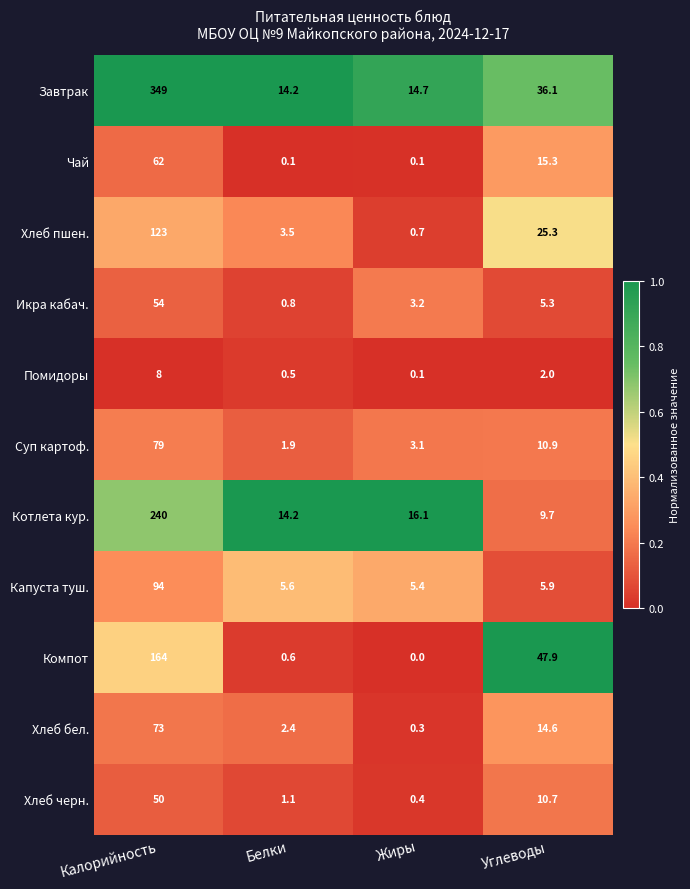

Is it true that Котлета кур. equals 4.8 at Углеводы?

False